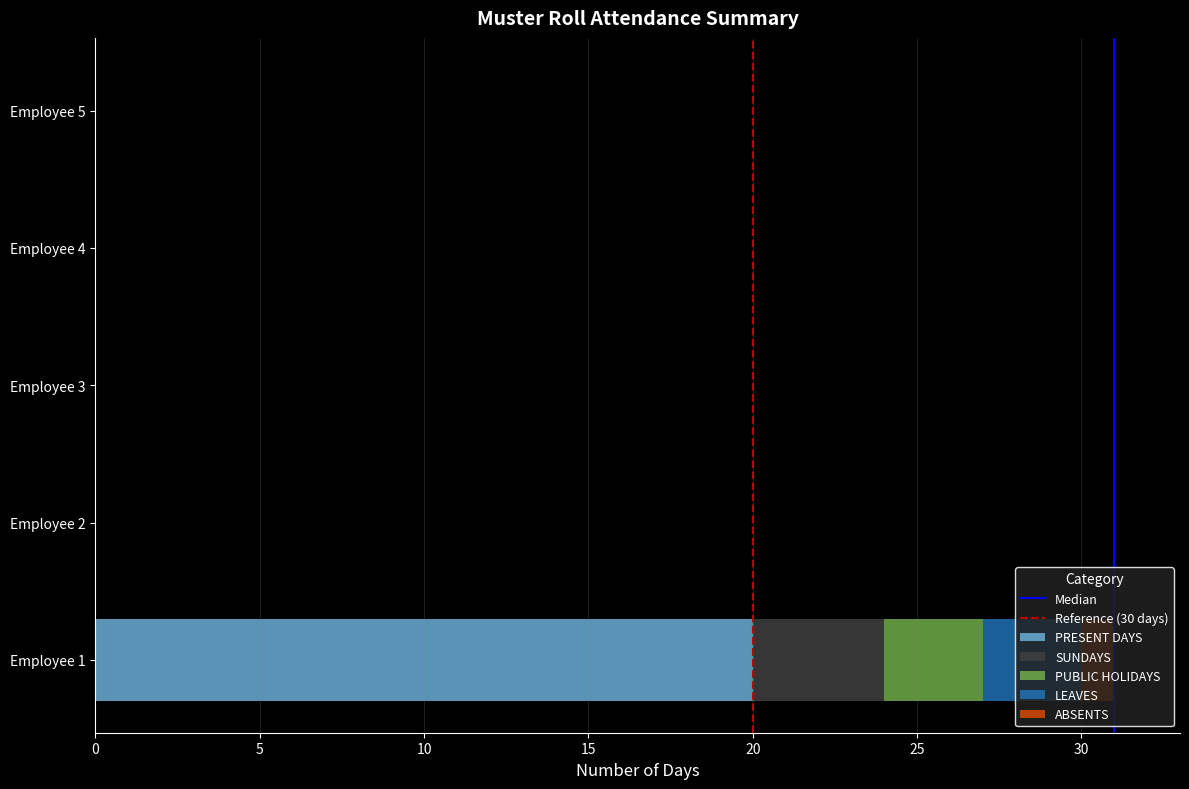

What is the sum of all PRESENT DAYS values?

20